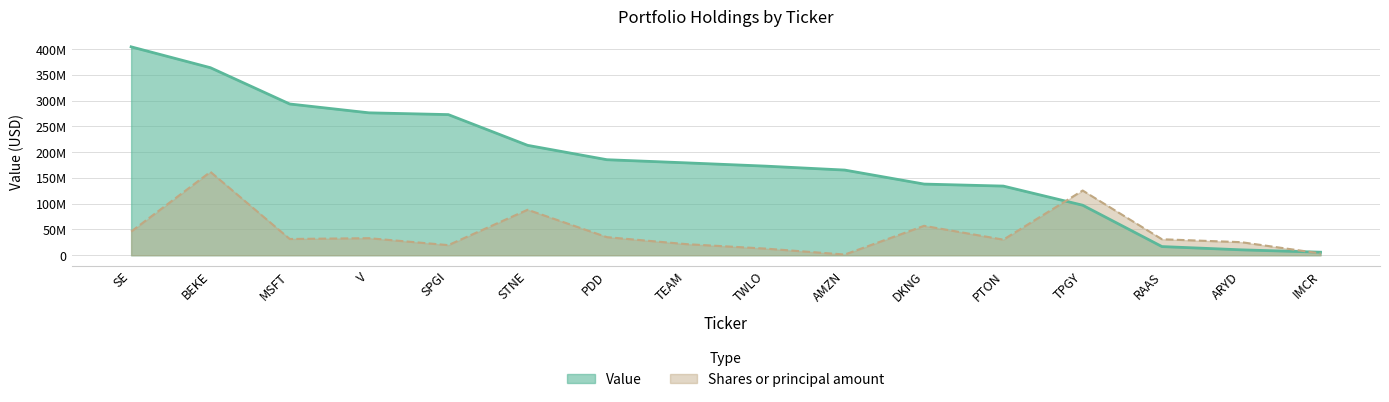

What is the spread (max minus min) of values at ARYD?

14856318.6